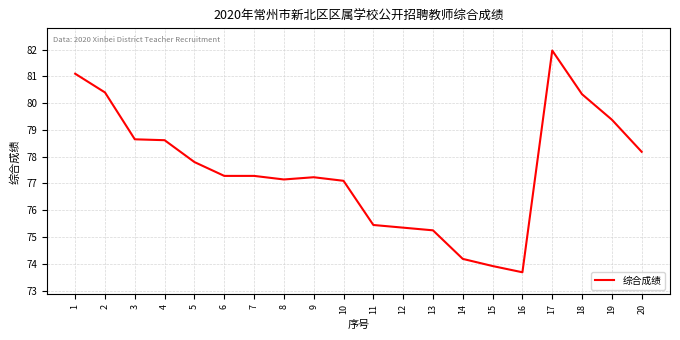

What is the approximate value at 9?

77.2